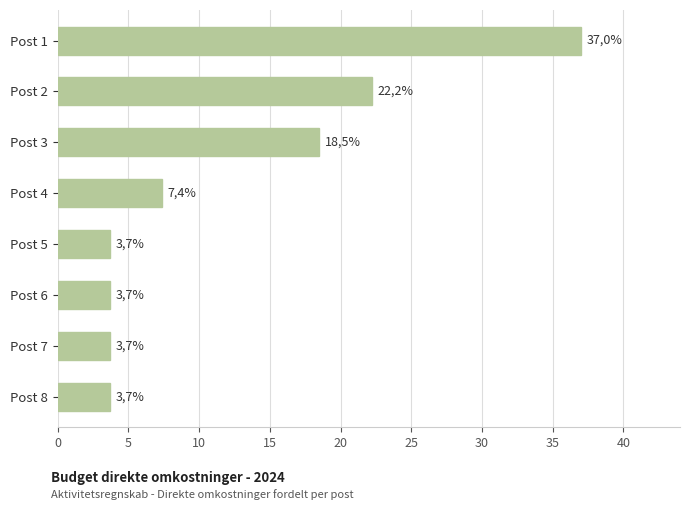

What is the difference between the maximum and minimum values?

33.3